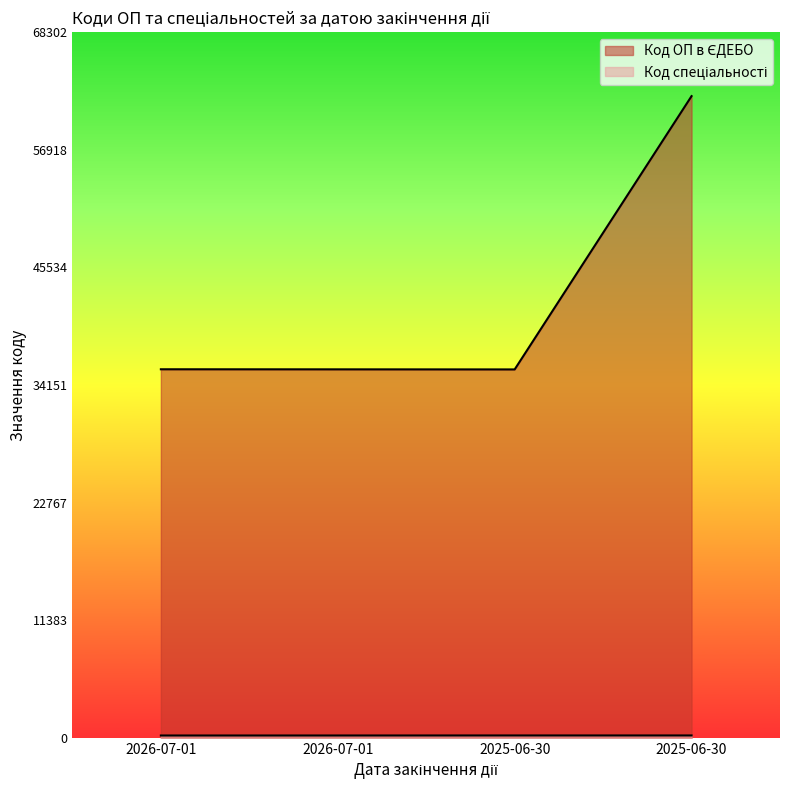

What is the difference between the Код спеціальності values at 2025-06-30 and 2026-07-01?

4